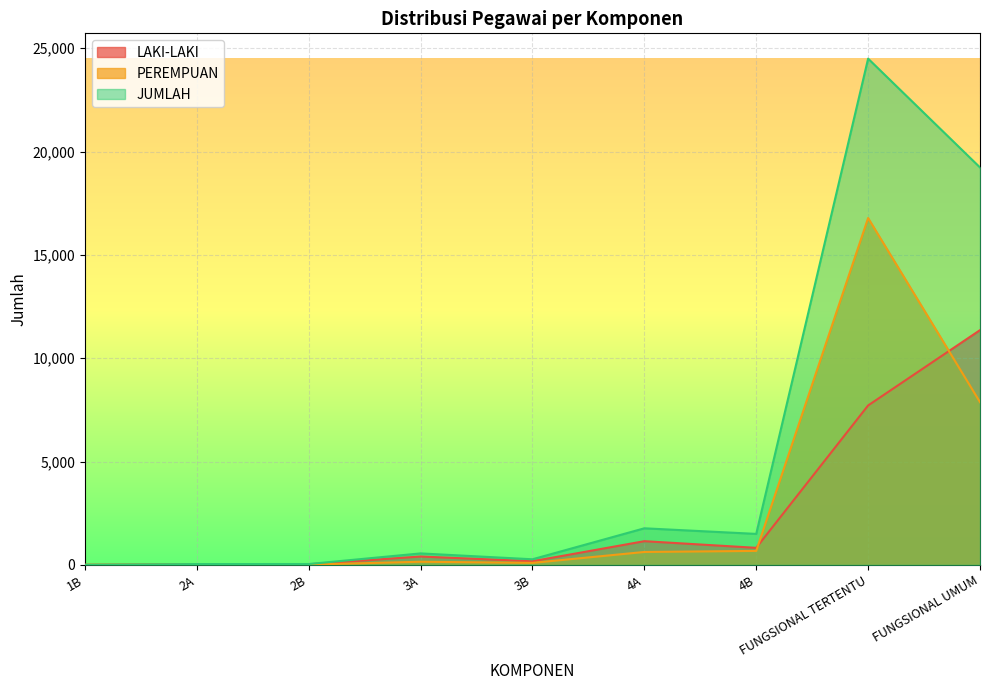

Which series ends up on top after the final intersection of PEREMPUAN and LAKI-LAKI?

LAKI-LAKI